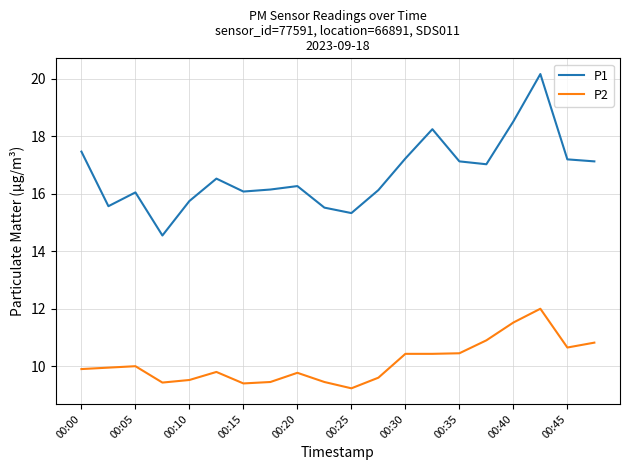

True or false: P1 and P2 intersect in this chart.

False